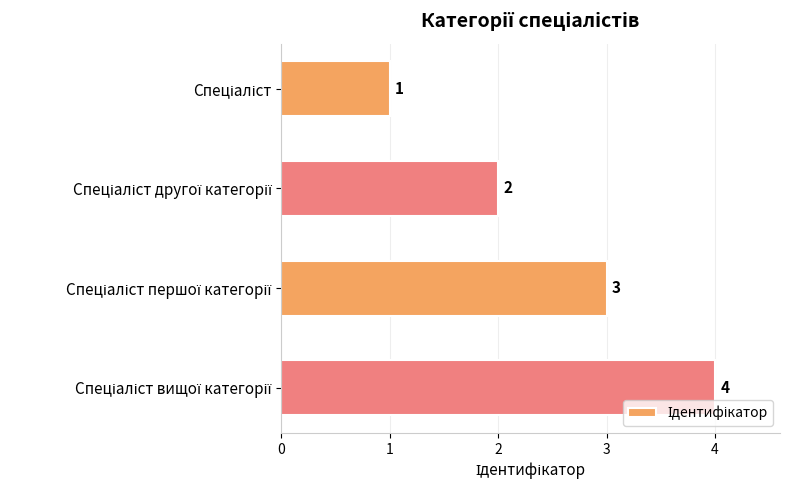

Count the values in the range 2 to 4.

3